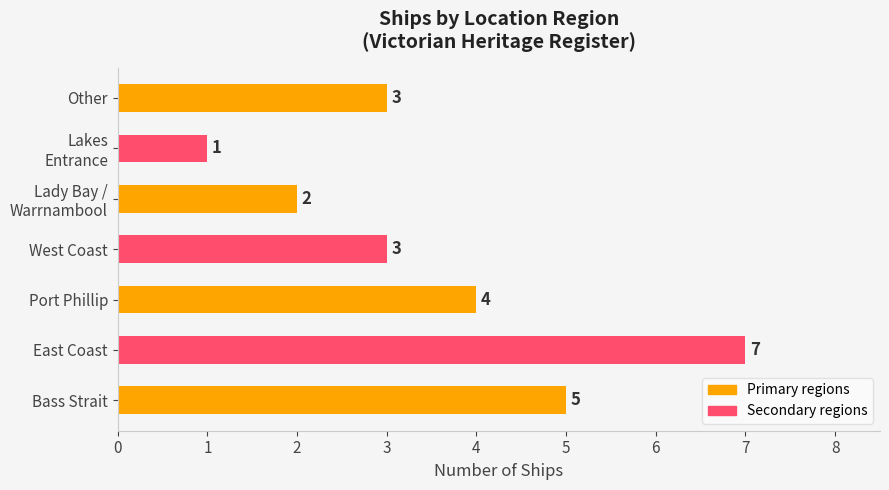

Reading bottom to top, list all the values displayed in this chart.

5	7	4	3	2	1	3